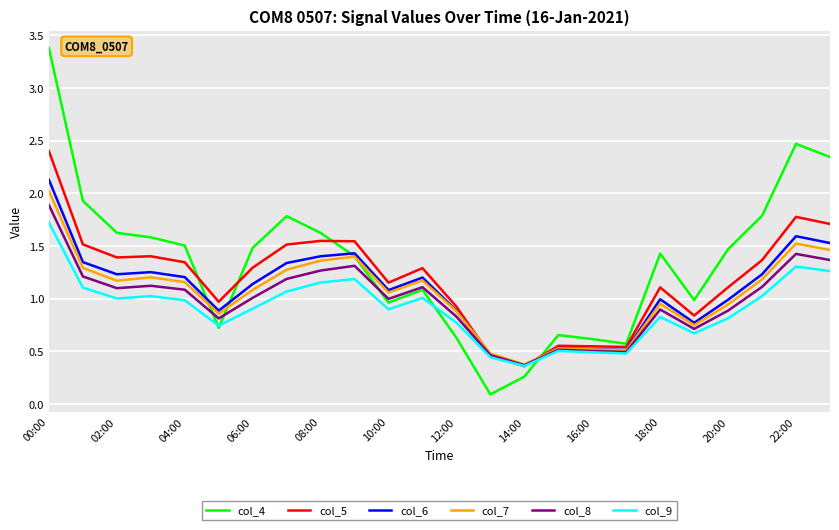

What are all the series names shown in the legend?

col_4, col_5, col_6, col_7, col_8, col_9